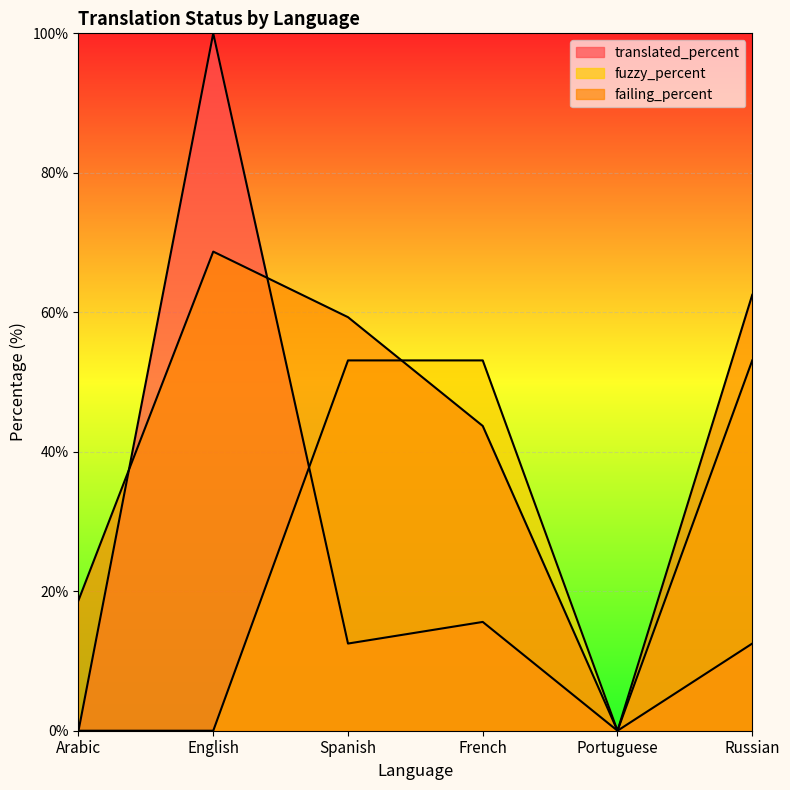

Where is failing_percent nearest to the value 34?

French